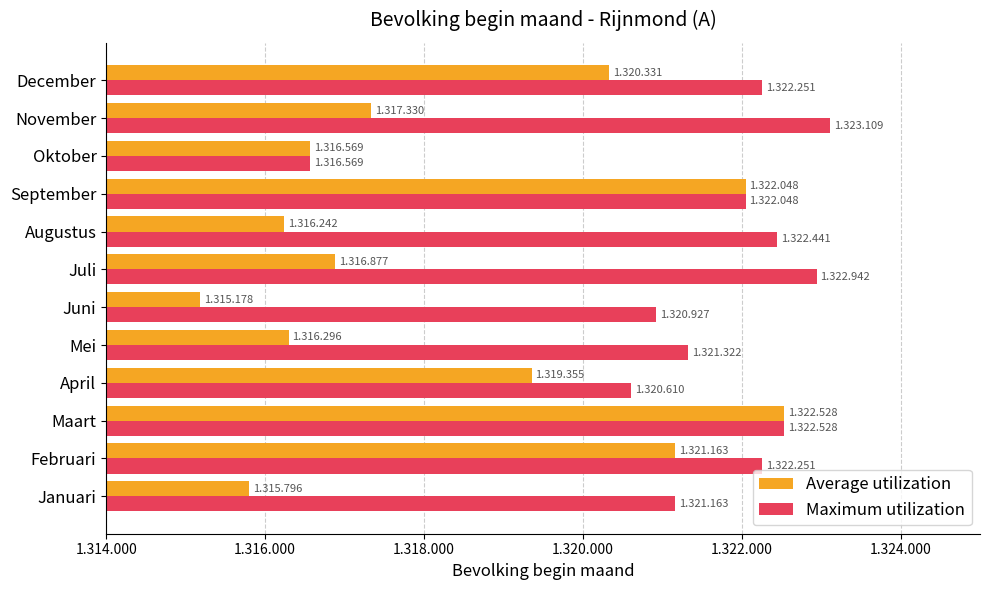

At which category is the sum across all series the highest?

Maart